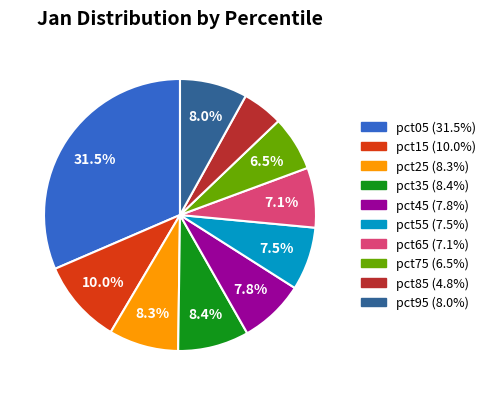

Does pct25 represent more than half of the total?

No